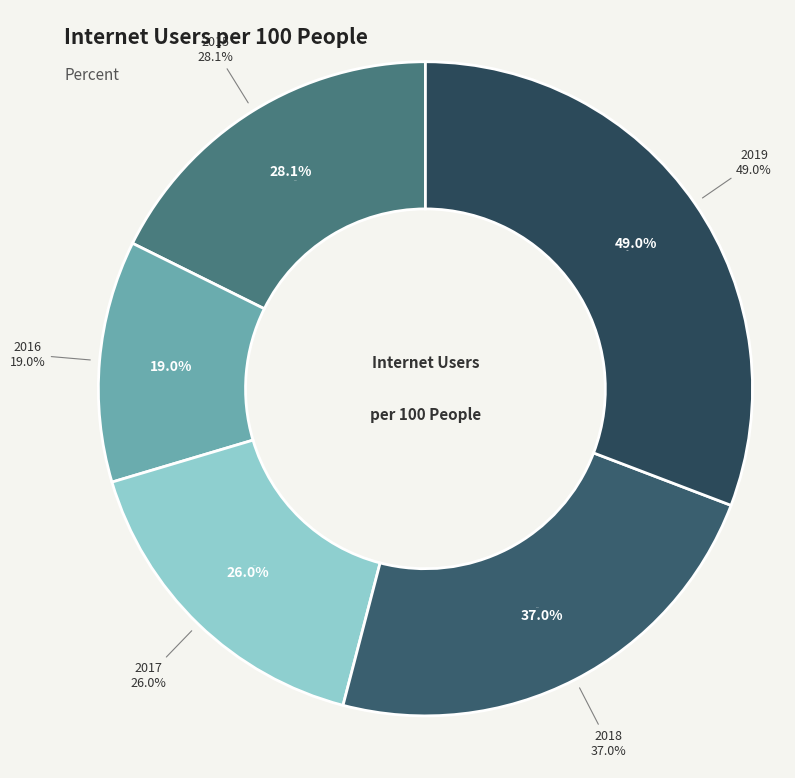

What percentage is the 2019 slice, to the nearest percent?

31%